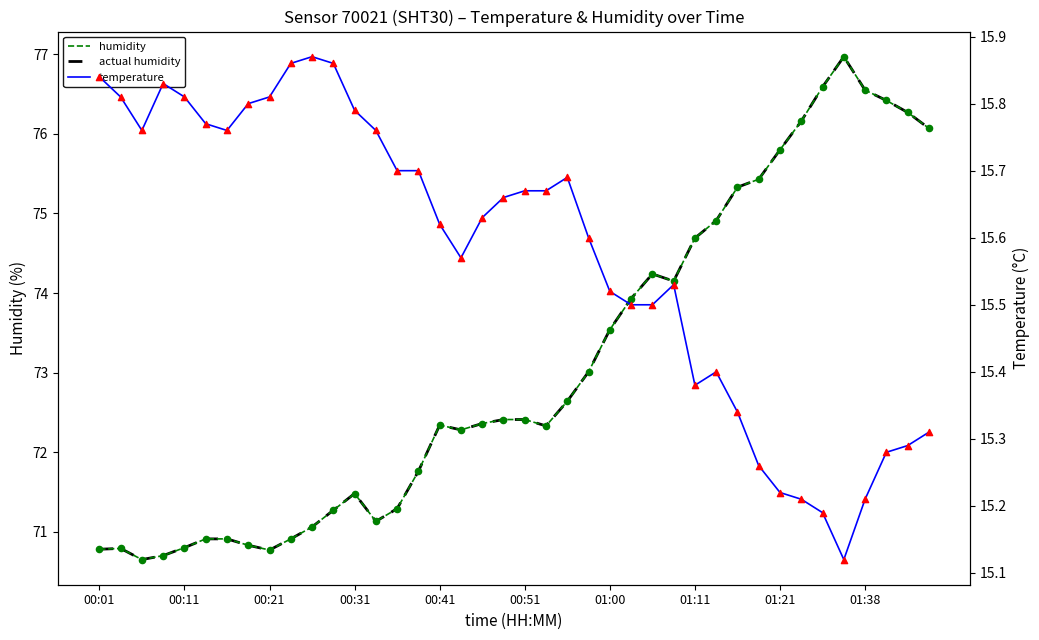

At how many categories does at least one series exceed 76?

7